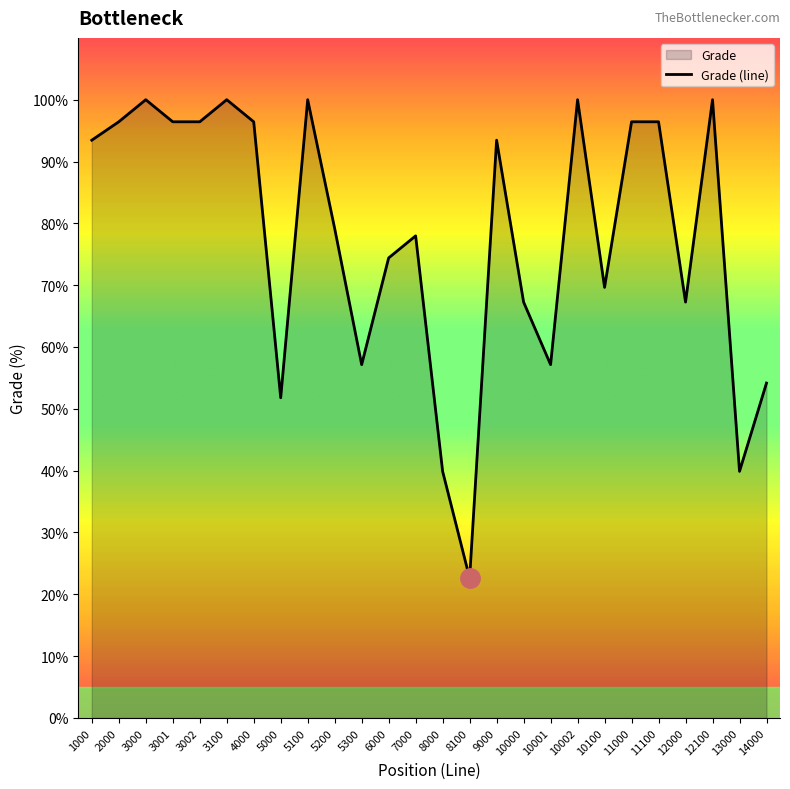

What is the minimum value shown in the chart?

22.6